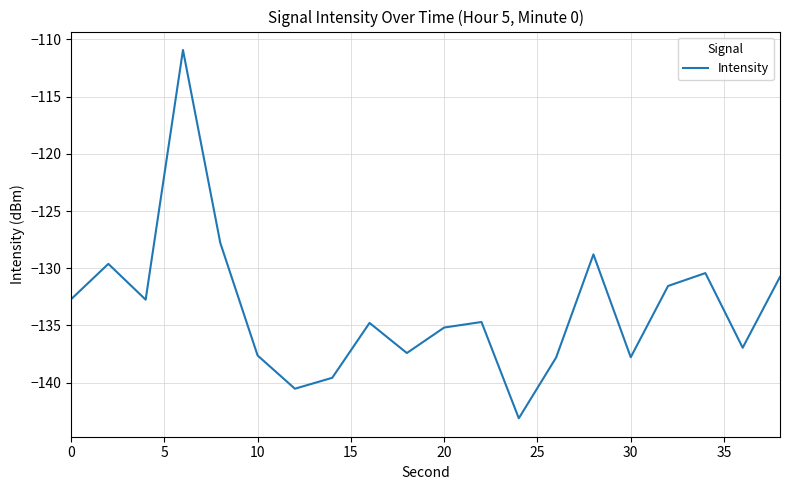

What is the maximum value shown in the chart?

-110.9